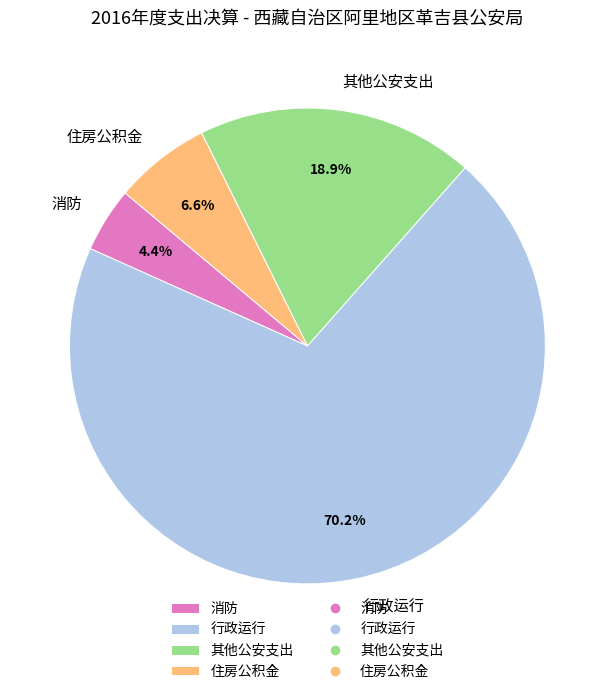

How many segments does this pie chart have?

4